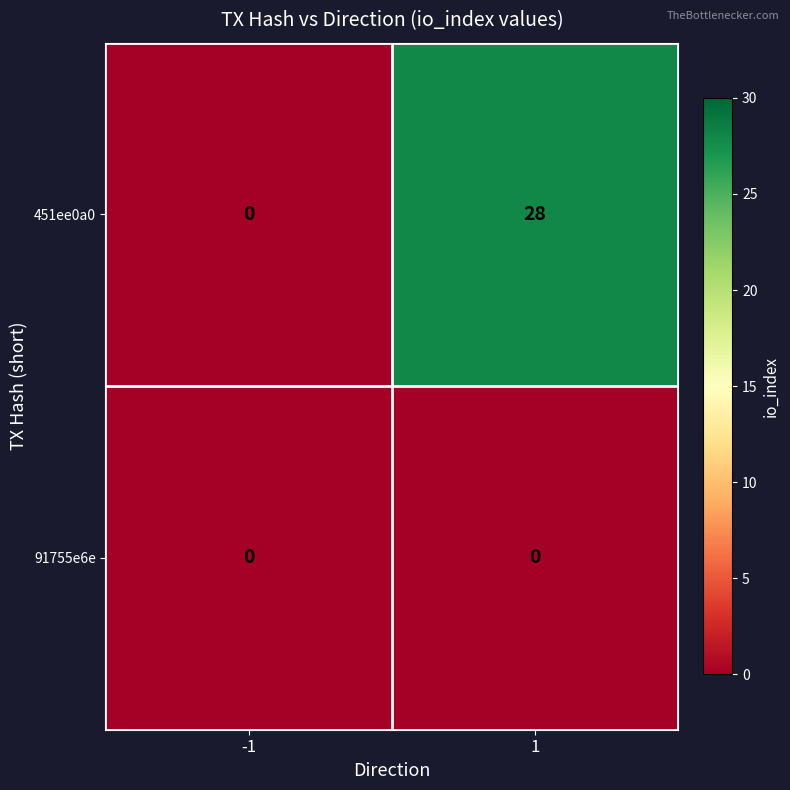

The 451ee0a0 series shows 28 at 1. True or false?

True